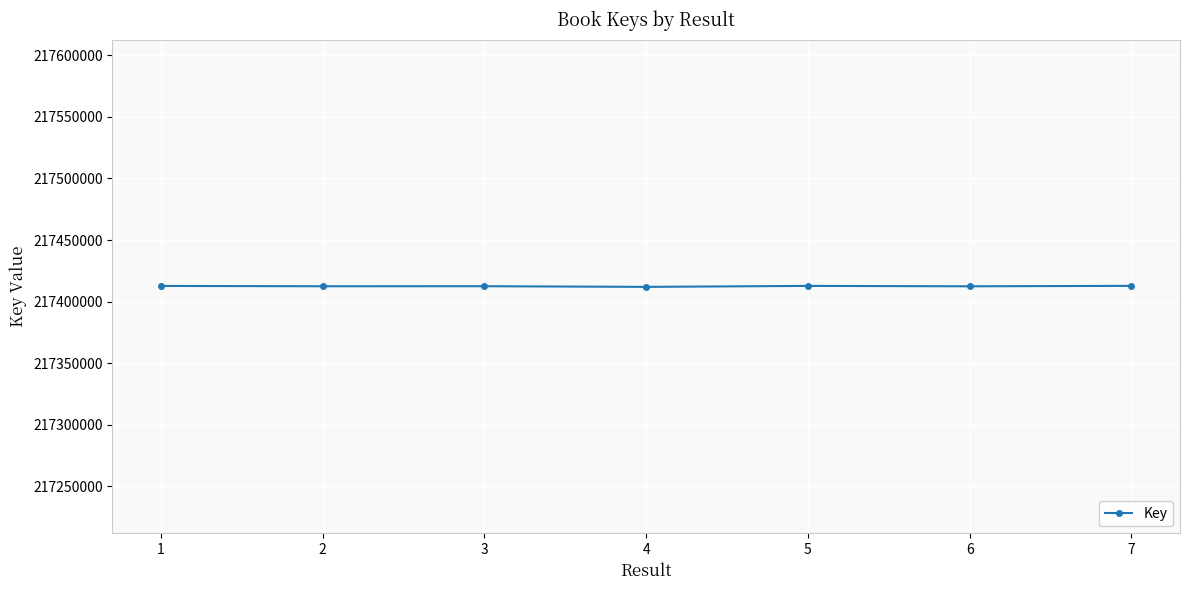

What is the ratio of the value at 2 to the value at 5?

1.0